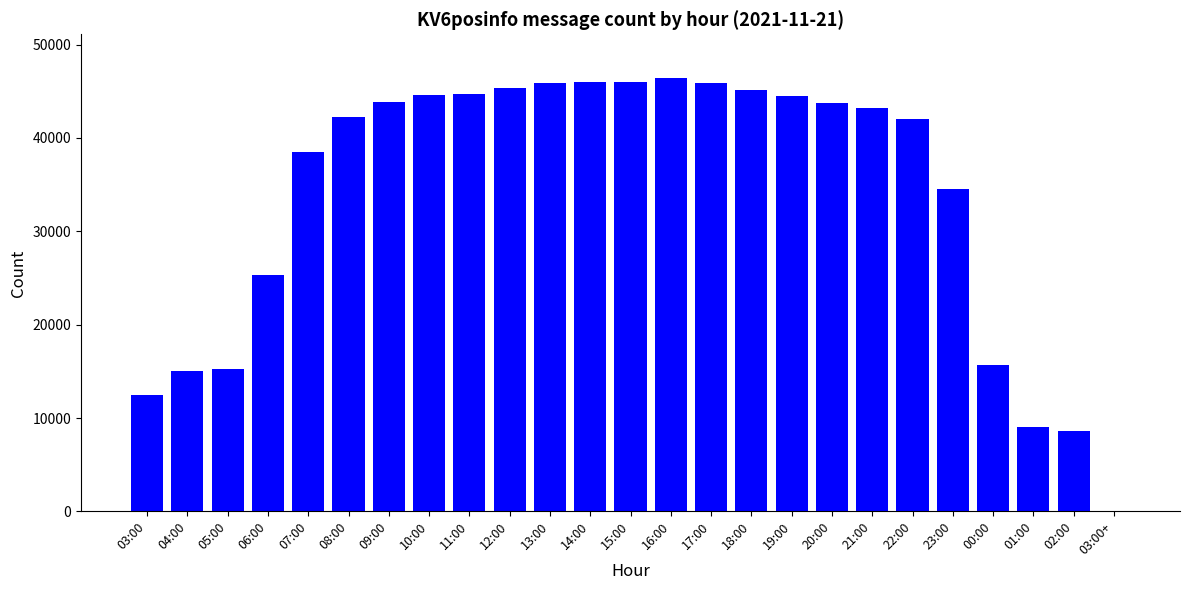

Approximately how many times larger is the value at 05:00 compared to 11:00?

0.3